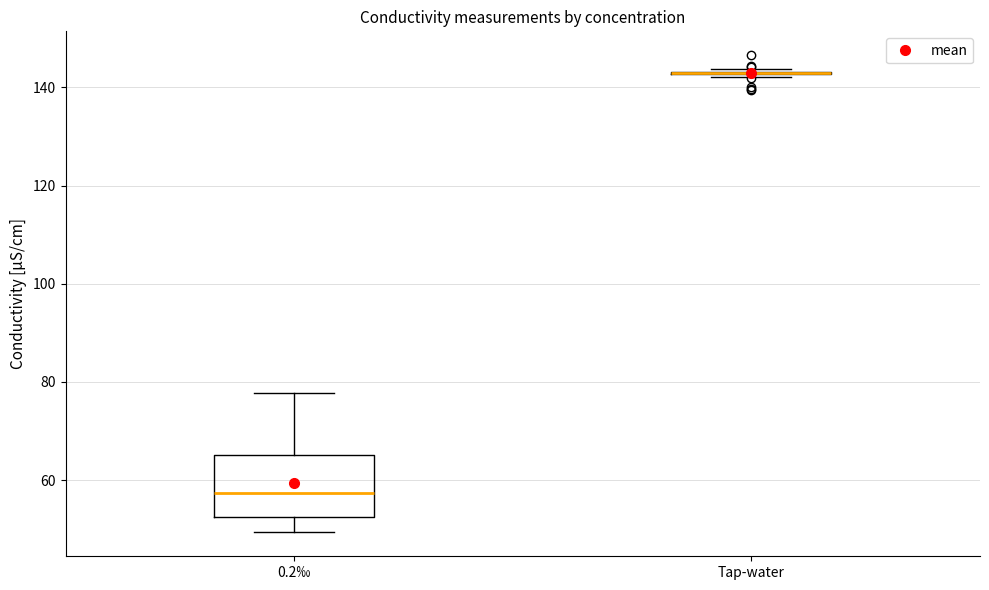

Comparing the boxes themselves (not the whiskers), which one is the tallest?

0.2‰